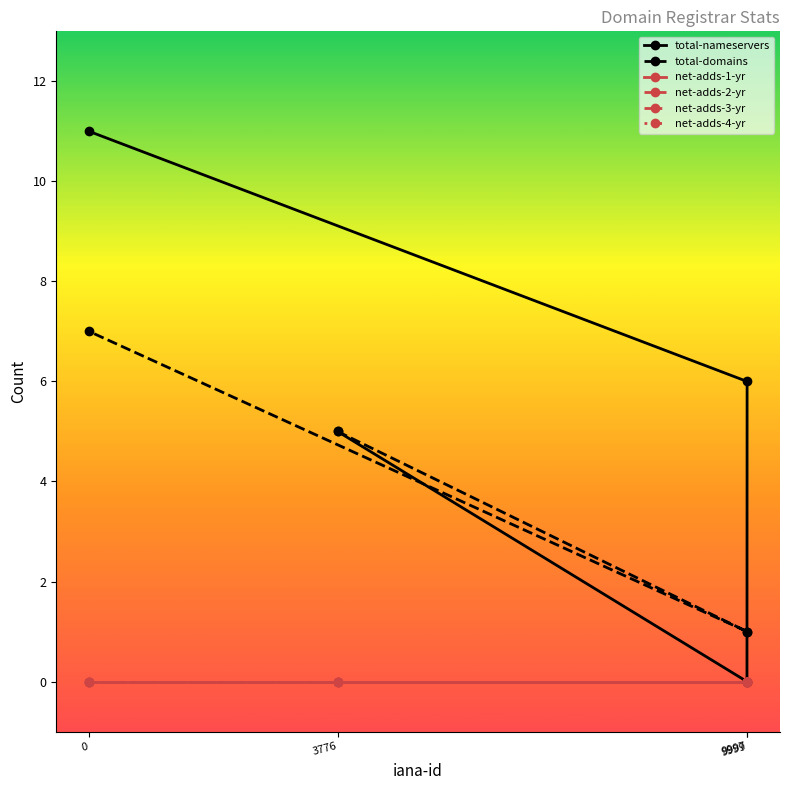

What is the spread (max minus min) of values at 0?

11